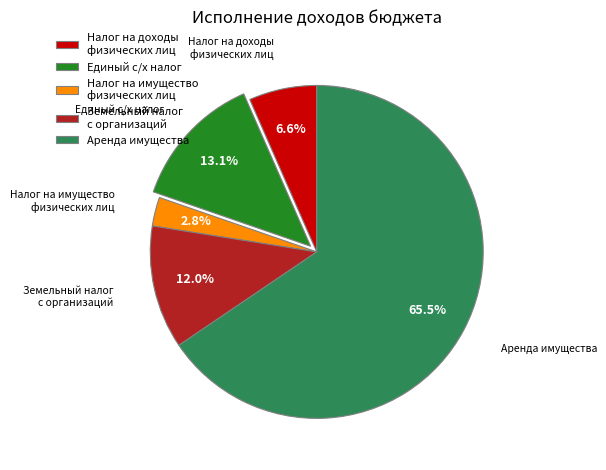

What percentage do Земельный налог с организаций and Единый с/х налог together represent?

25.1%